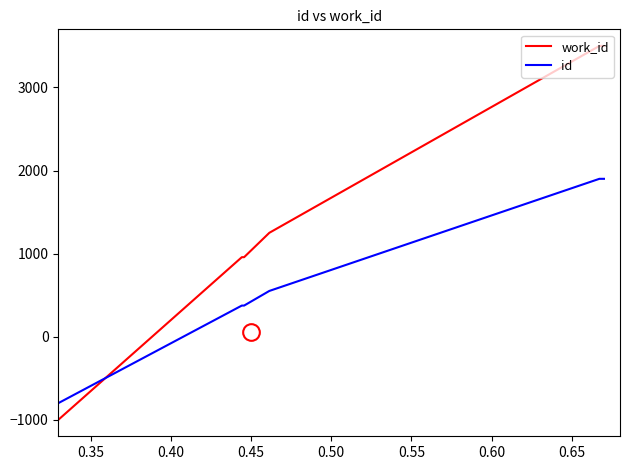

What is the lowest value of the work_id series?

-1000.0